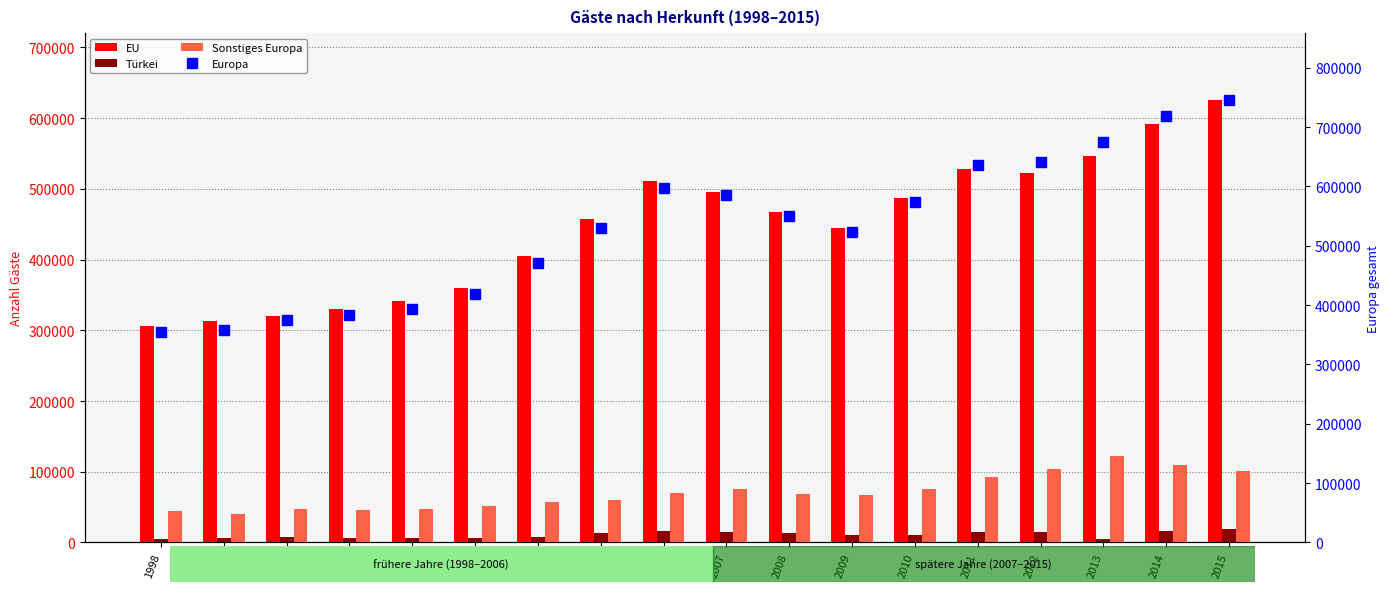

At how many categories does at least one series exceed 229355?

18